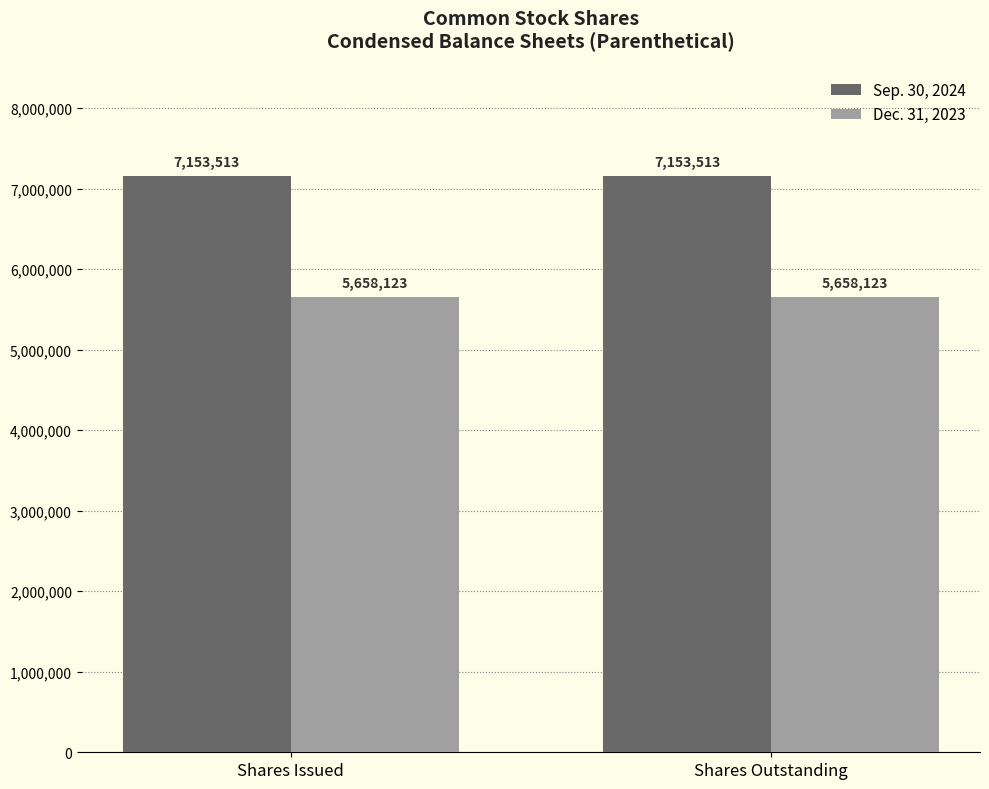

List the series in order of their peak value, highest first.

Sep. 30, 2024, Dec. 31, 2023